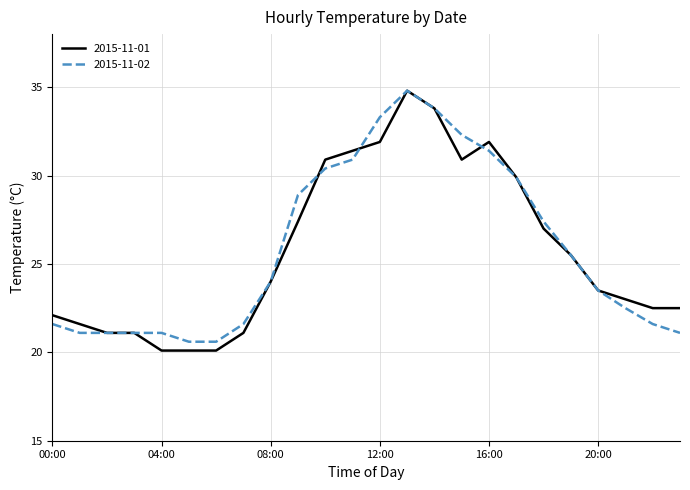

Which series has the widest spread of values?

2015-11-01